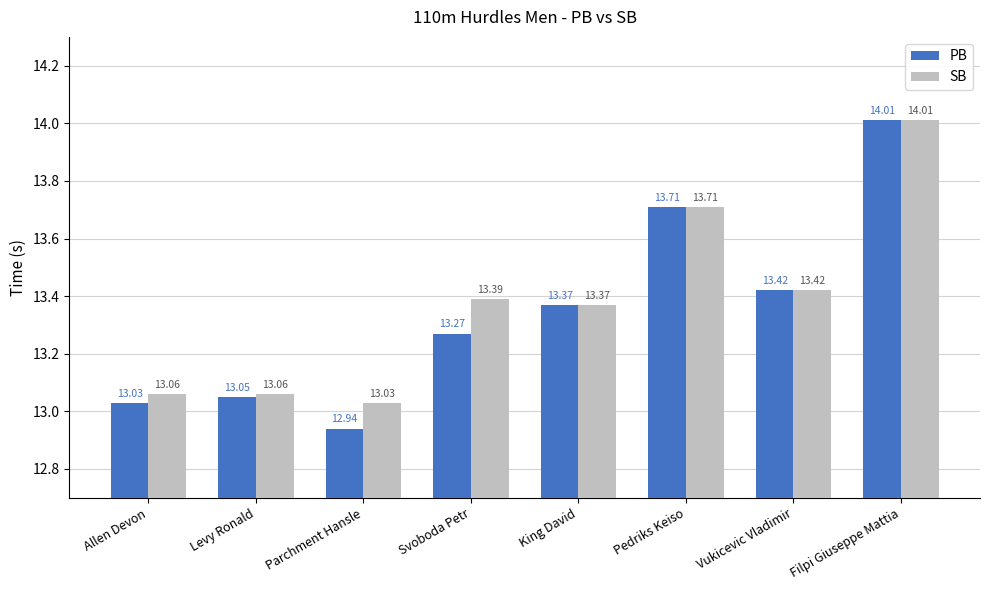

What is the difference between the maximum and minimum values in the PB series?

1.1